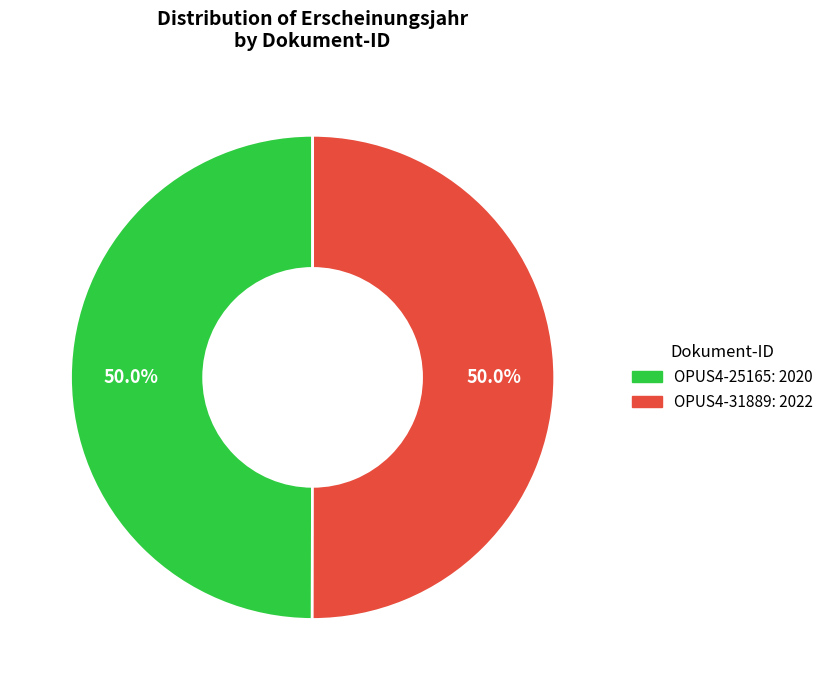

What is the ratio of the value at OPUS4-31889 to the value at OPUS4-25165?

1.0